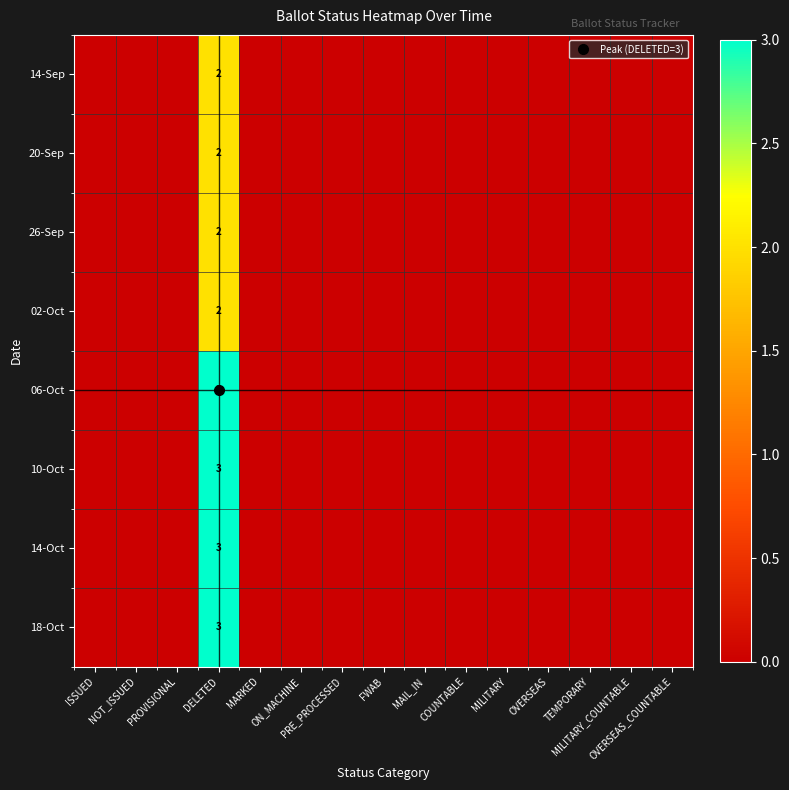

Between MAIL_IN and ON_MACHINE, which is larger?

MAIL_IN